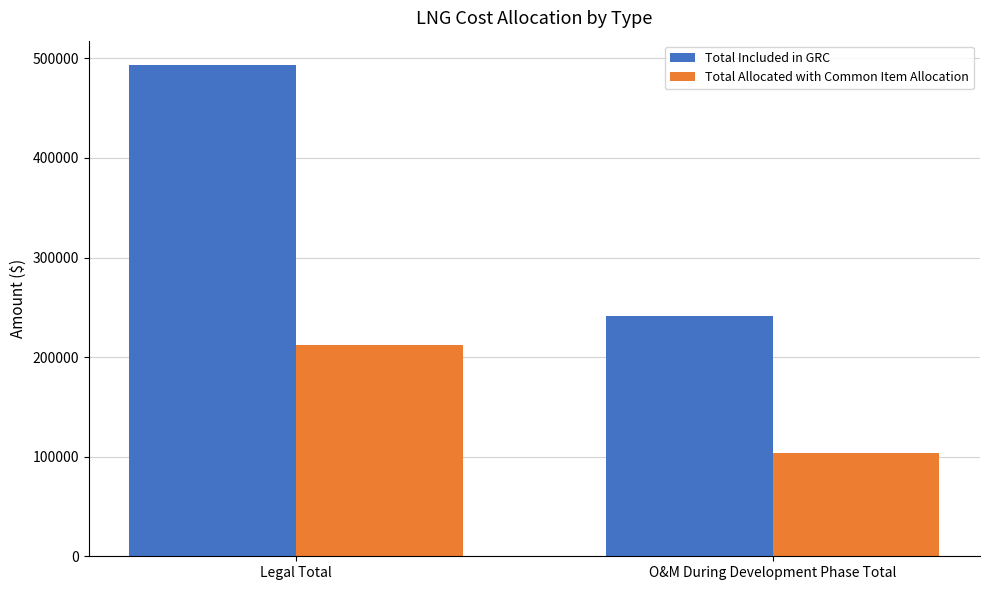

List the series in order of their peak value, lowest first.

Total Allocated with Common Item Allocation, Total Included in GRC